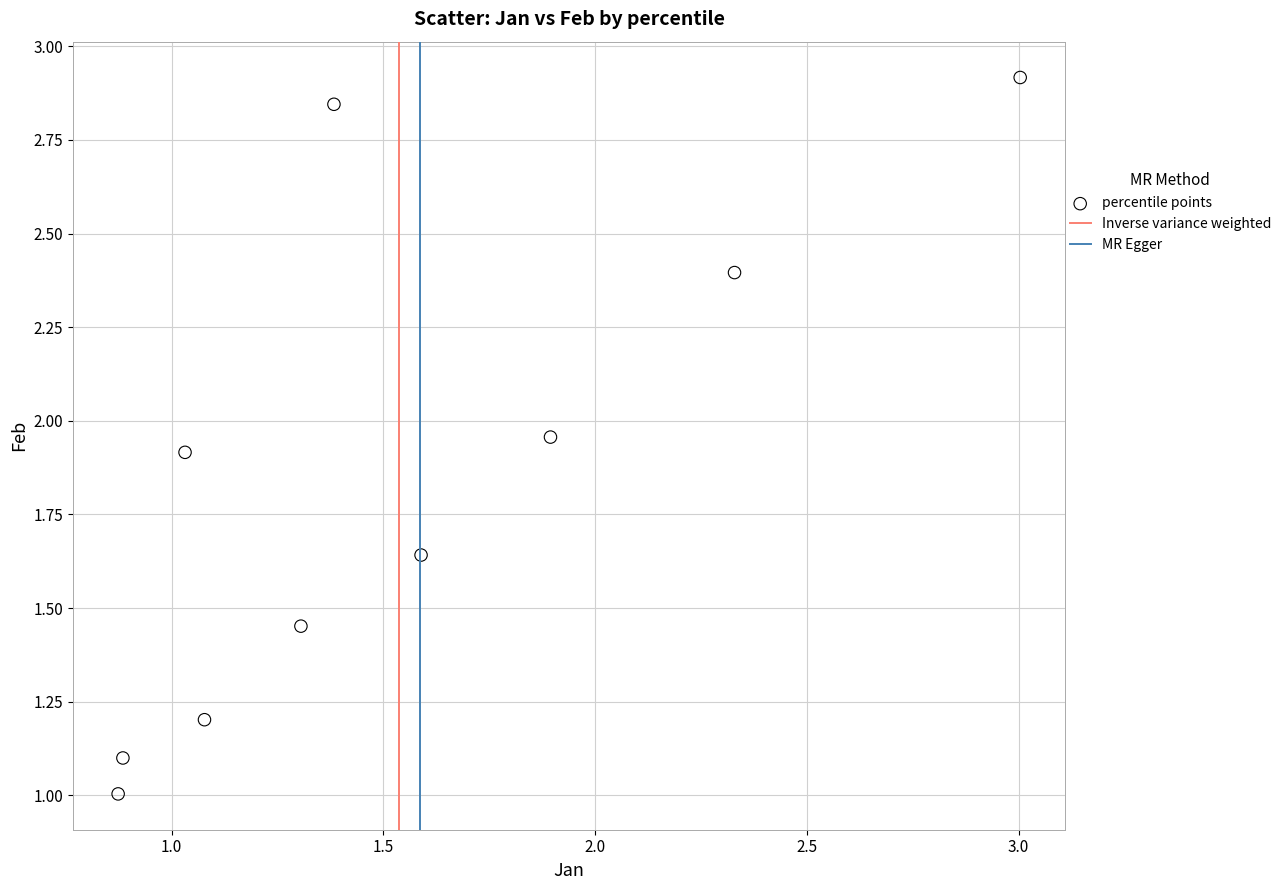

What is the average Y value?

1.8